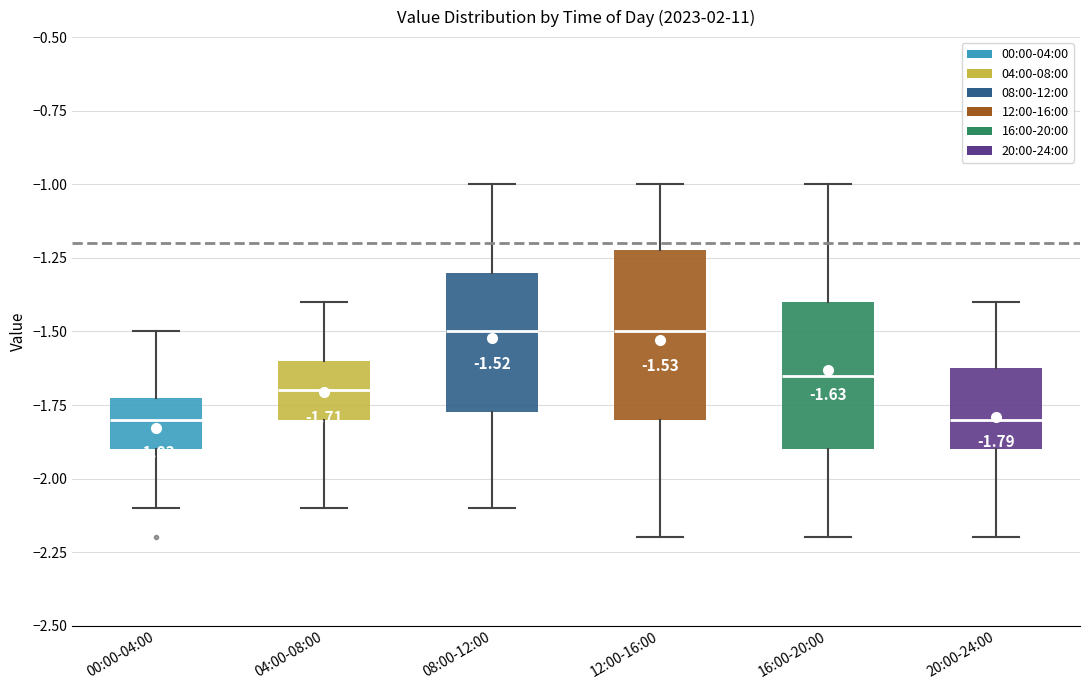

Which box is the tallest, from its lower edge to its upper edge?

12:00-16:00